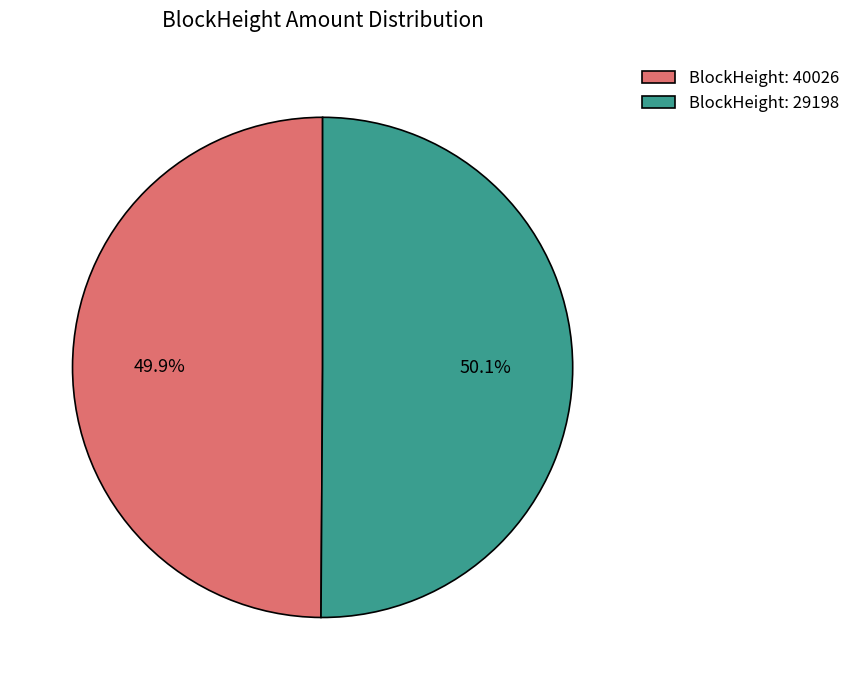

Count the number of slices in the pie.

2